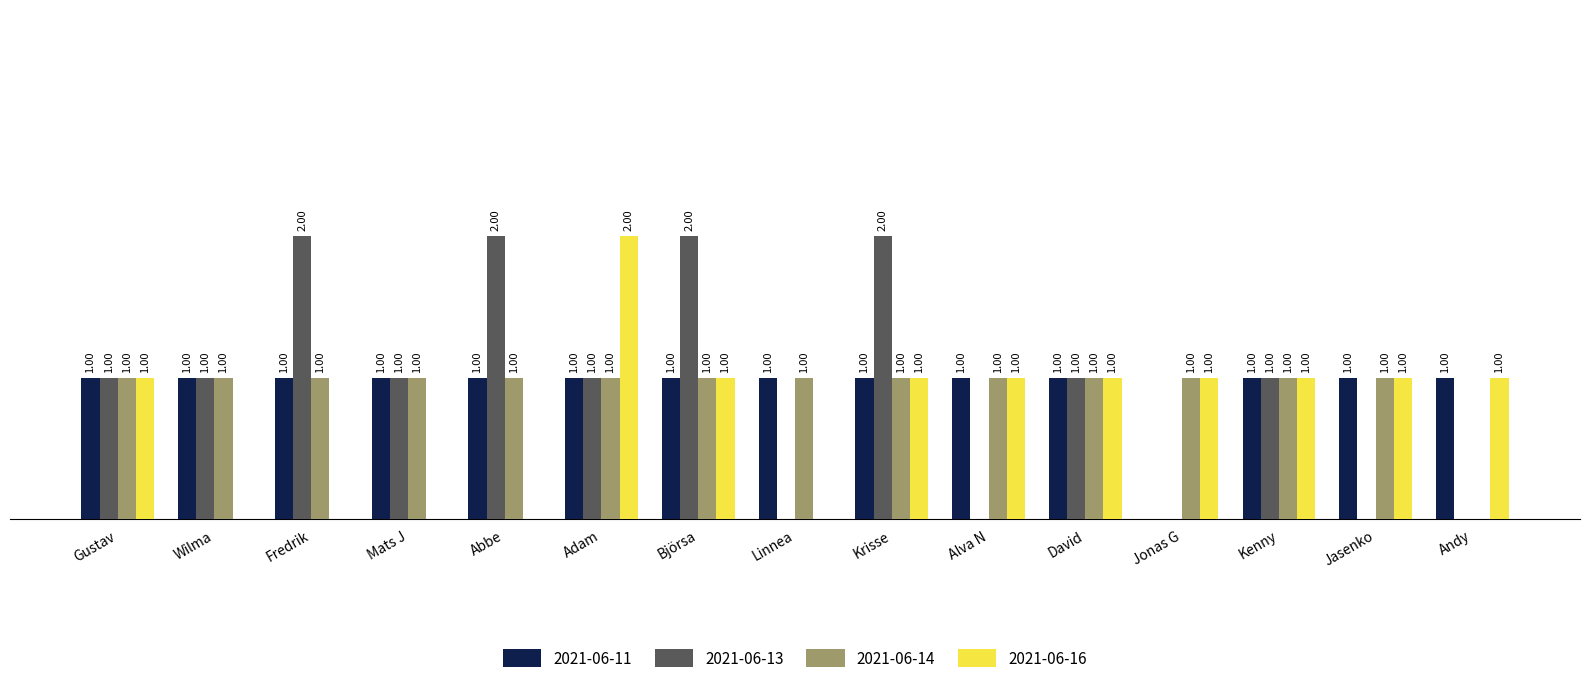

Does the chart contain stacked bars?

No